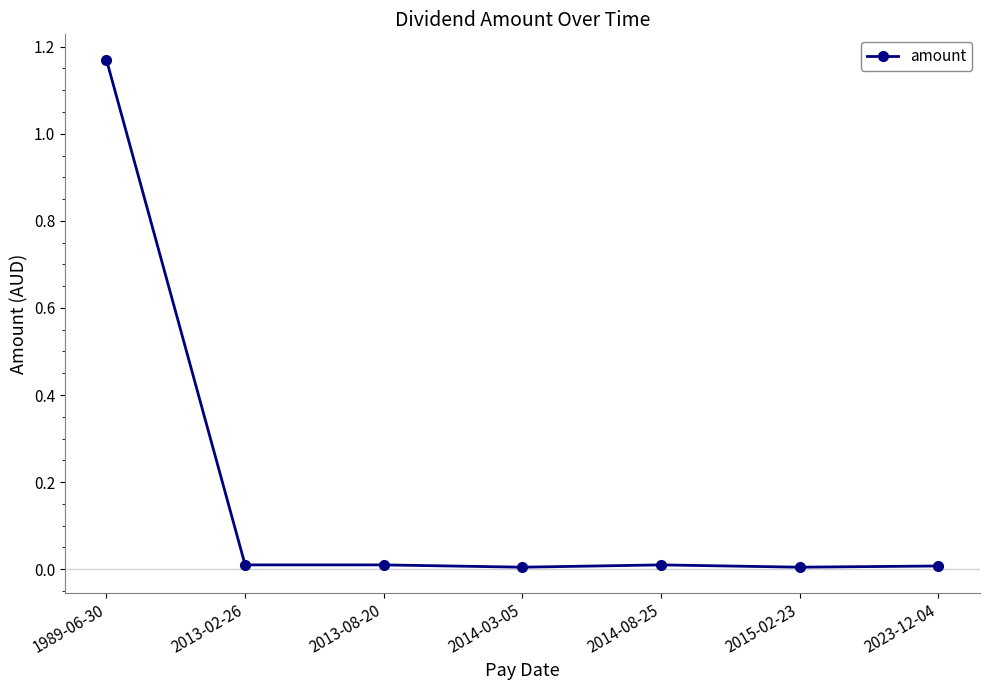

Is it true that the value at 1989-06-30 is 0.6?

False